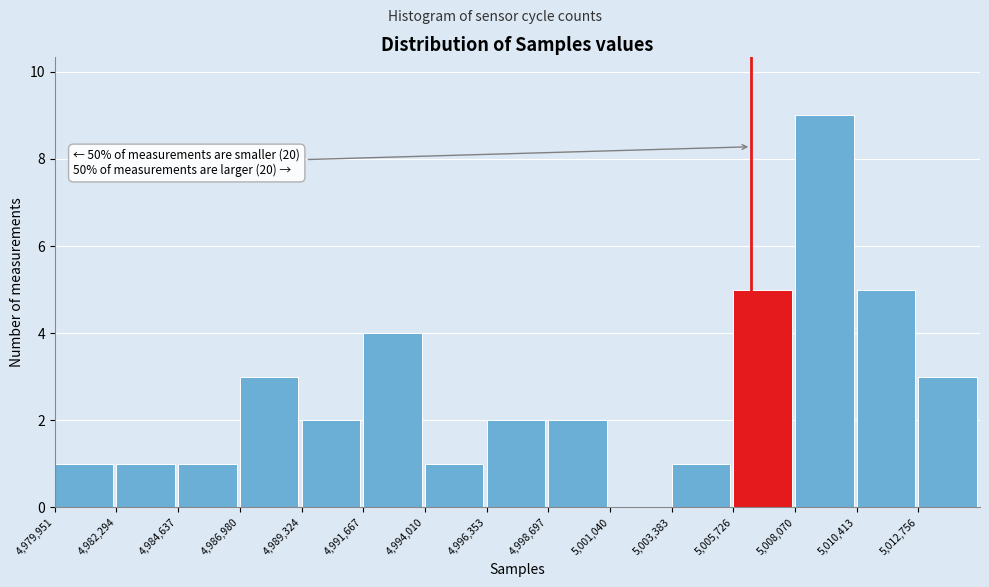

Which range on the x-axis has the tallest bar?

5008000 to 5010500